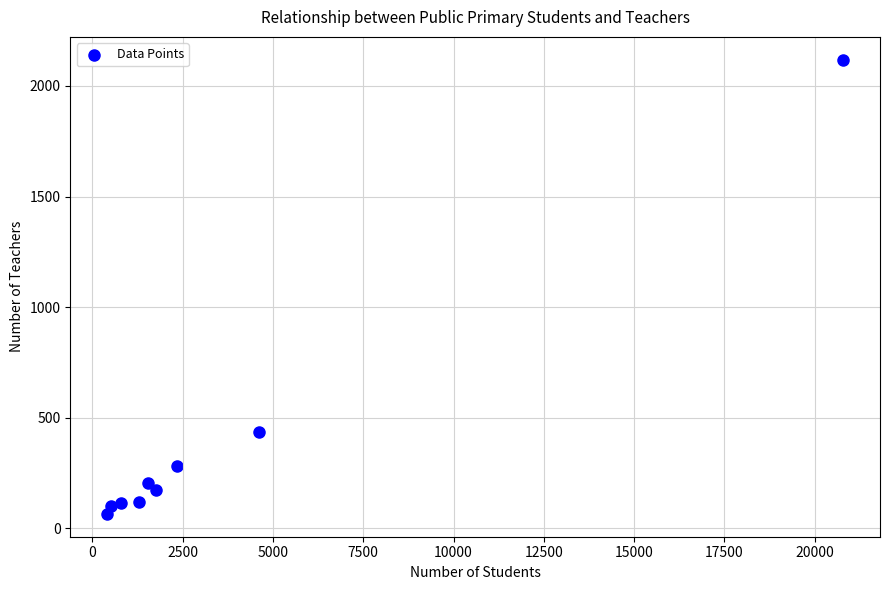

What Y value in the scatter plot is closest to 1092?

437